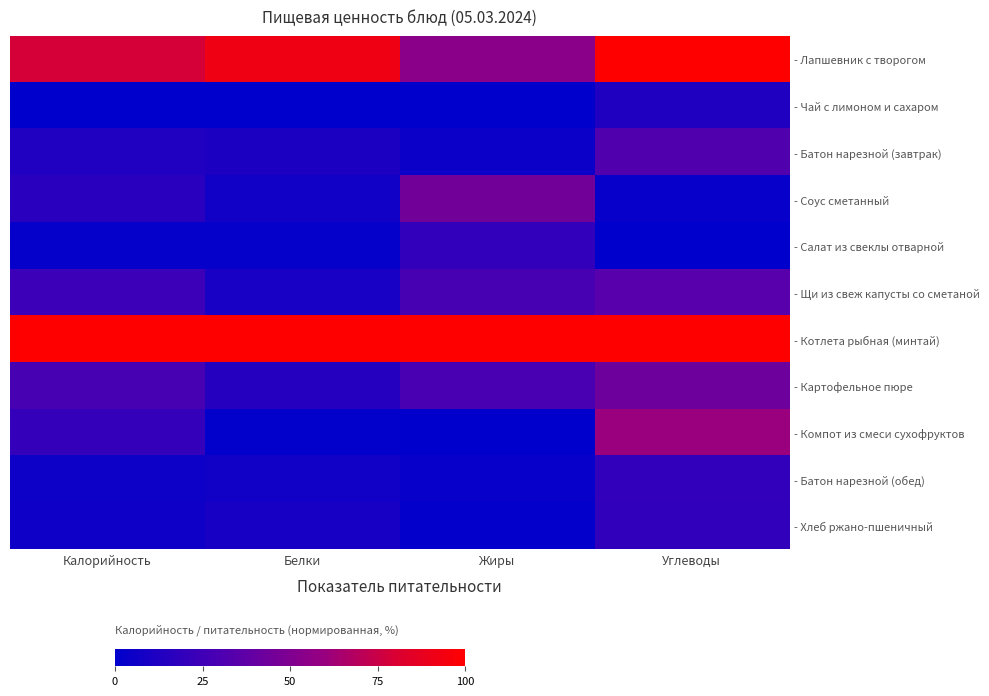

Count the number of categories in the chart.

4